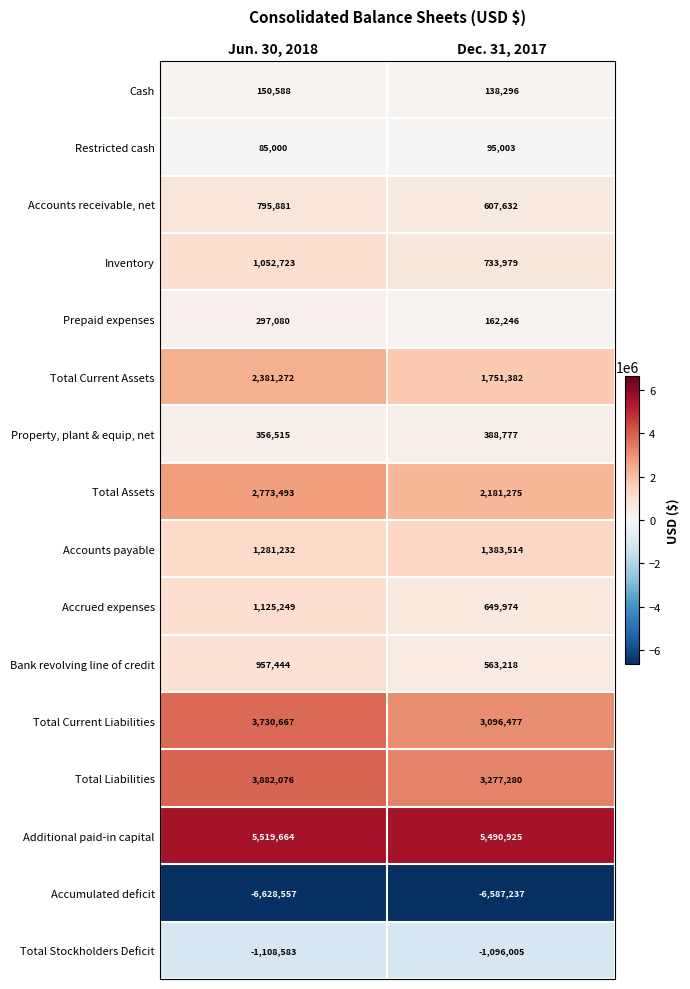

Which series has the largest range (max minus min)?

Total Current Liabilities